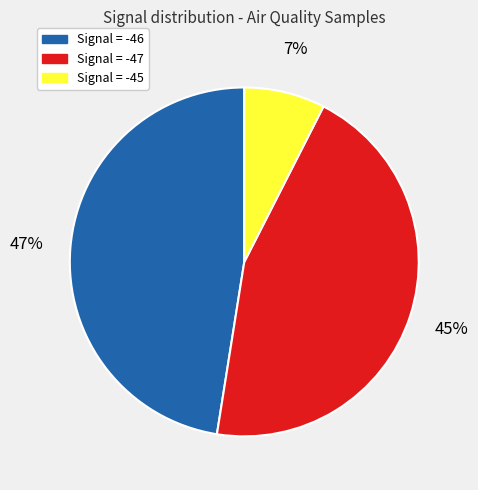

Is the sum of Signal = -46 and Signal = -45 greater than half?

Yes